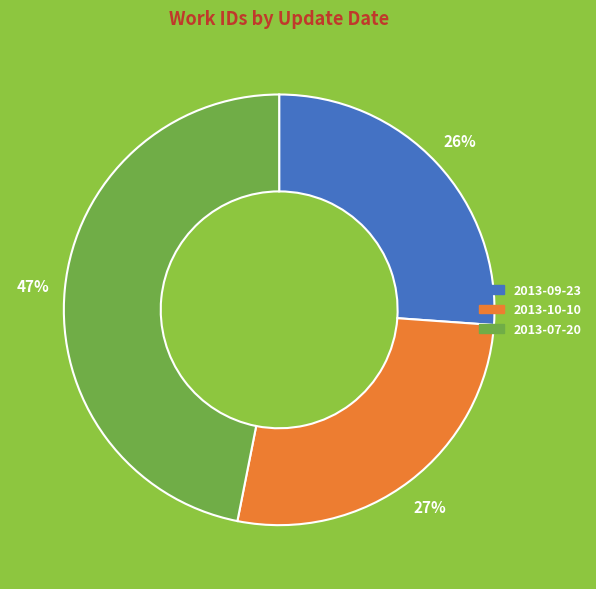

To the nearest percent, what is the difference between the 2013-09-23 and 2013-10-10 slice percentages?

1%